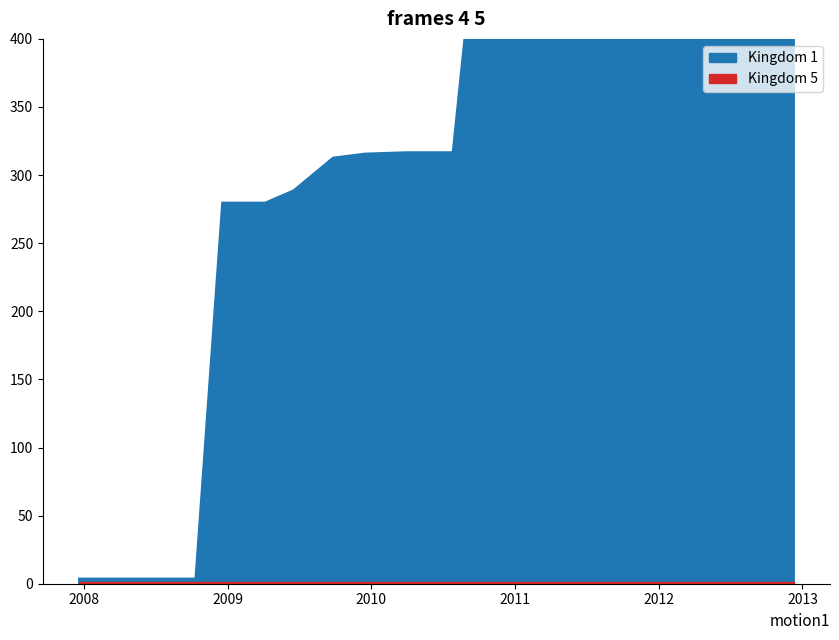

What is the difference between the highest and lowest values at 2010-07-26?

316